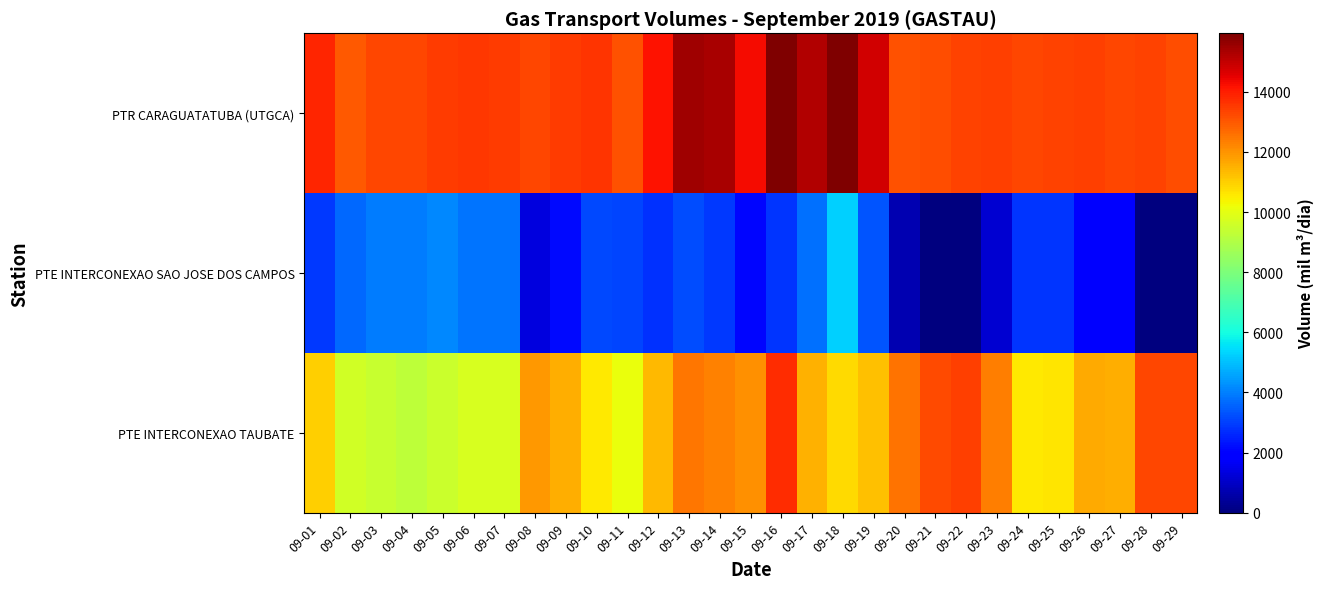

What is the spread (max minus min) of values at 09-01?

10955.5